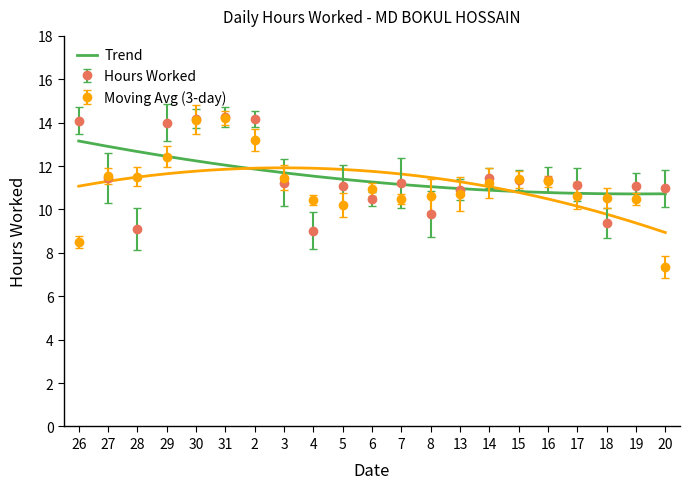

What is the minimum value shown in the chart?

9.0